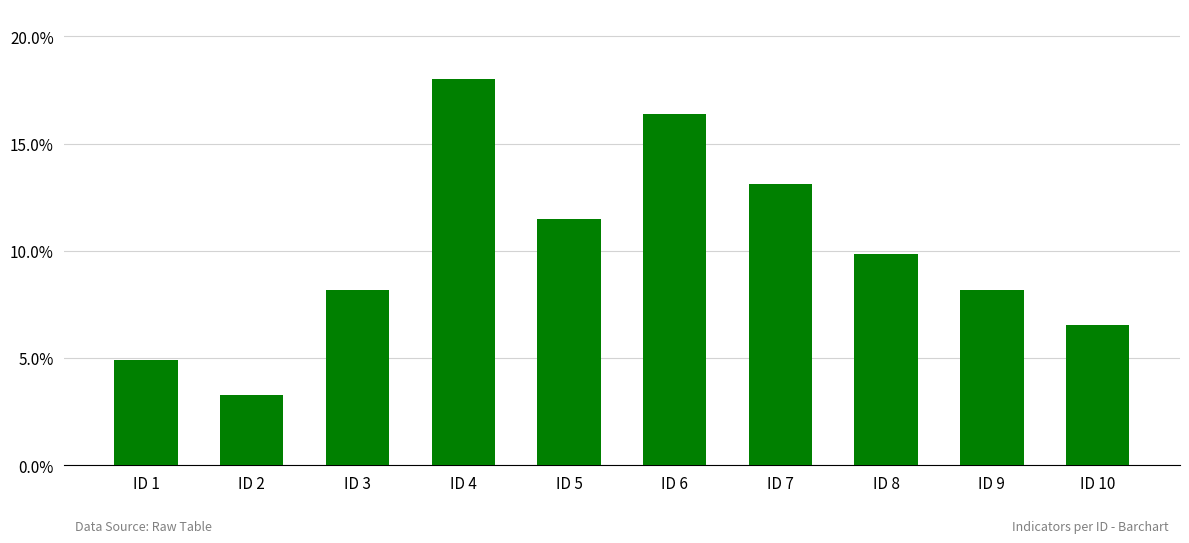

Which has a higher value, ID 10 or ID 2?

ID 10